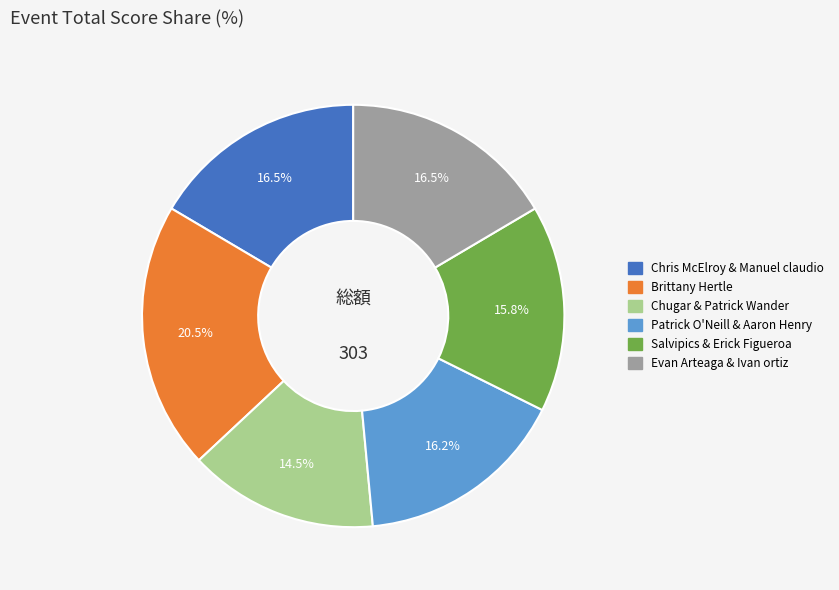

Combined, what portion of the pie is Chris McElroy & Manuel claudio and Chugar & Patrick Wander?

31.0%